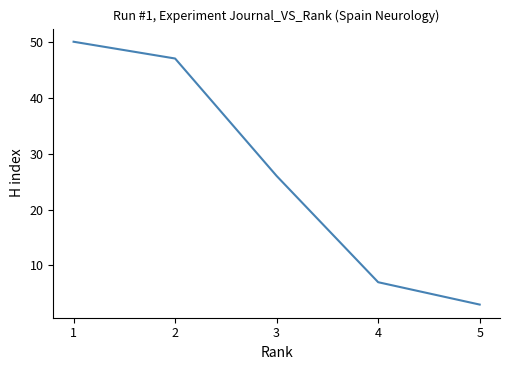

List the labels in order of value, largest first.

1, 2, 3, 4, 5